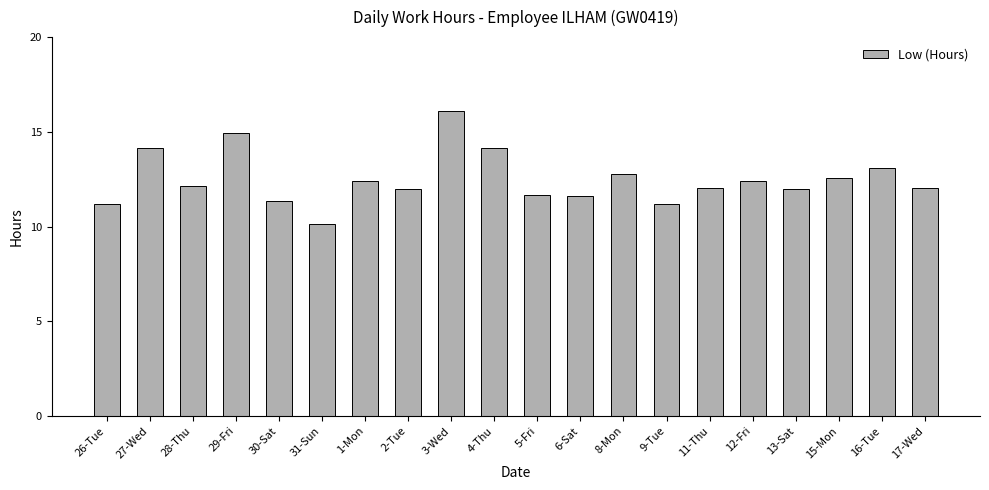

Are the bars grouped side by side (vs. stacked)?

No